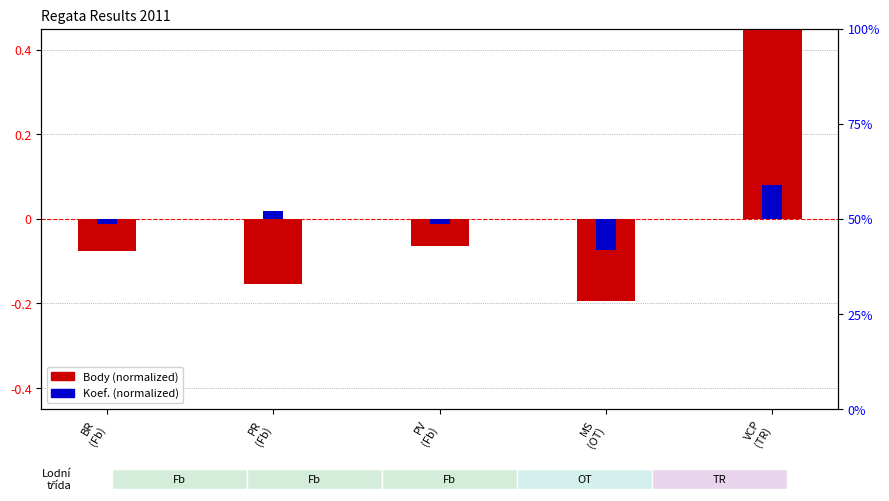

What is the sum of the Body (normalized) values at MS
(OT) and PV
(Fb)?

-0.3